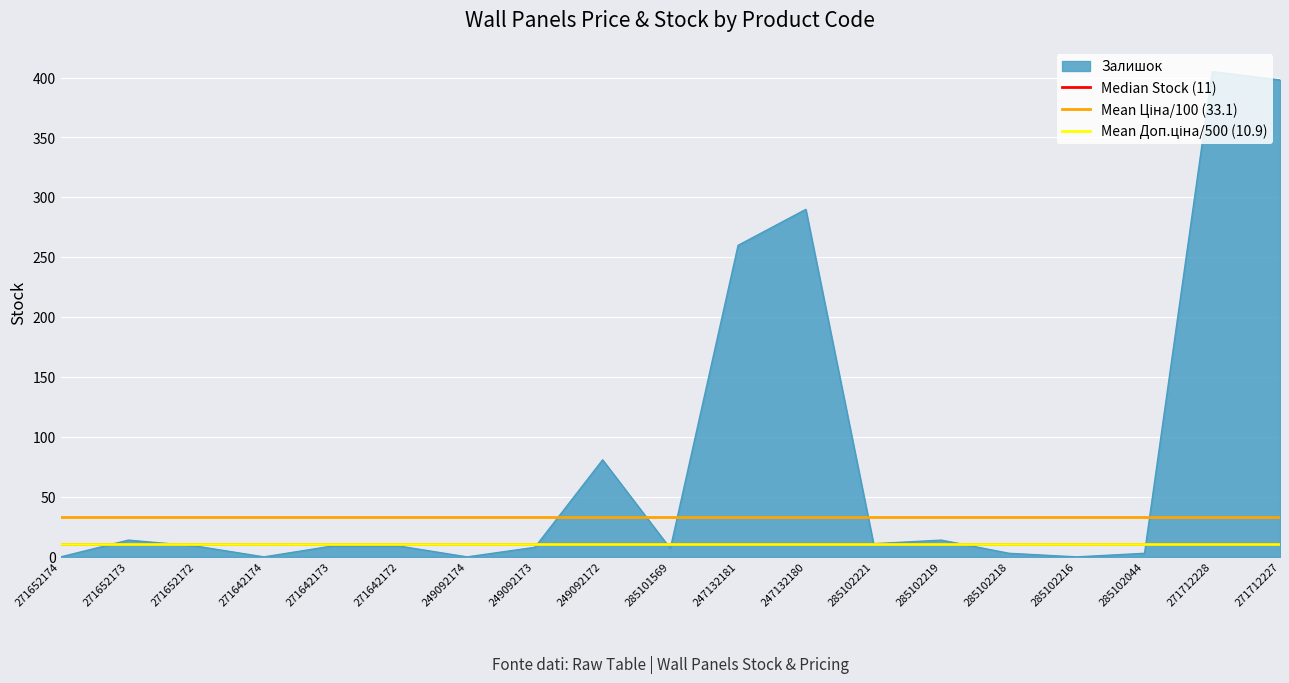

What is the approximate value of Median Stock (11) at 271652173?

11.0